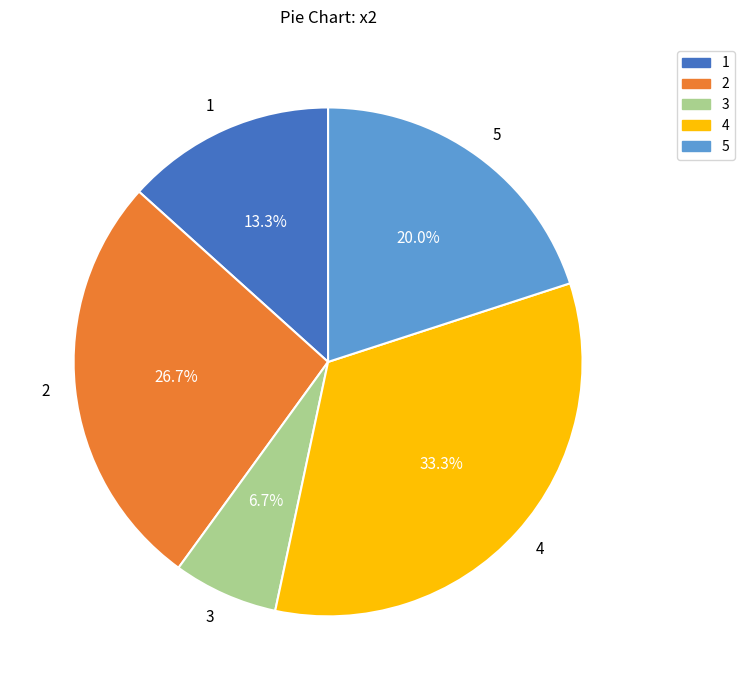

Count the number of slices in the pie.

5